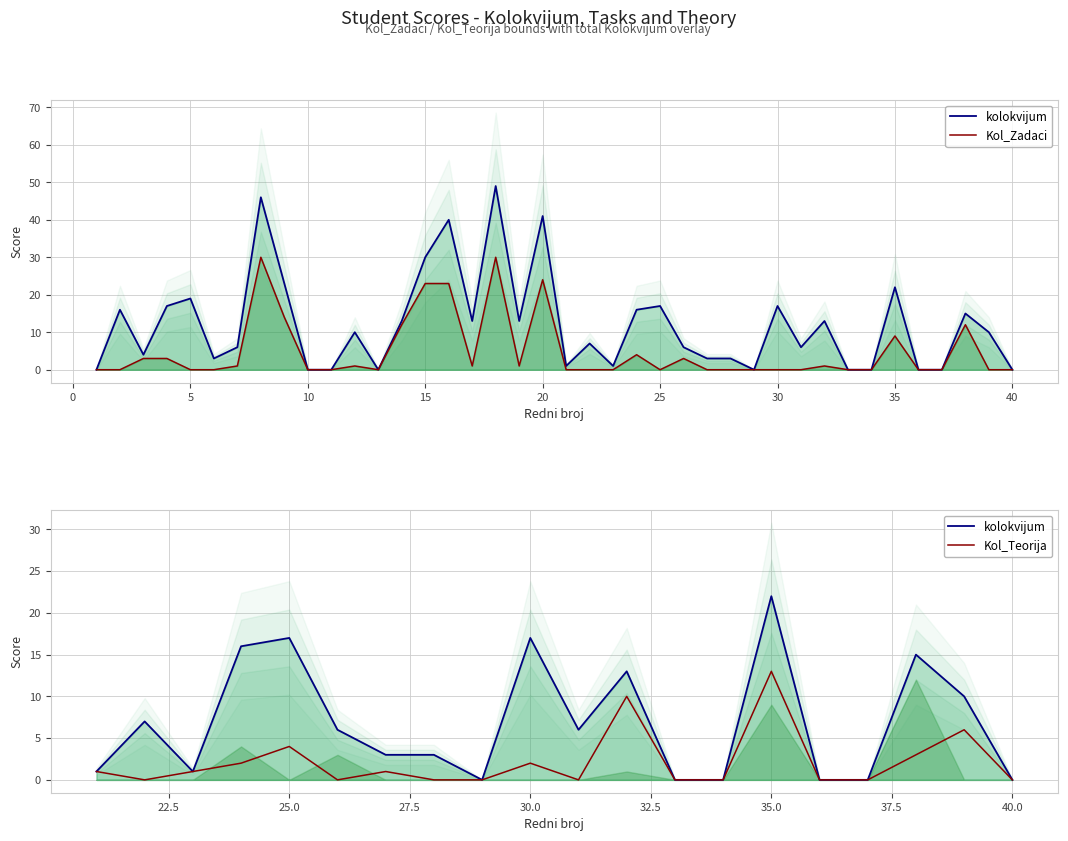

Where does the kolokvijum series first go above 10?

2